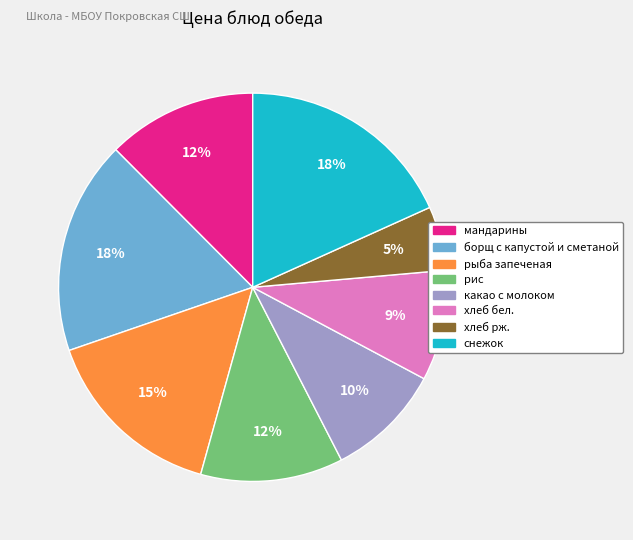

To the nearest percent, what is the average slice percentage?

12%